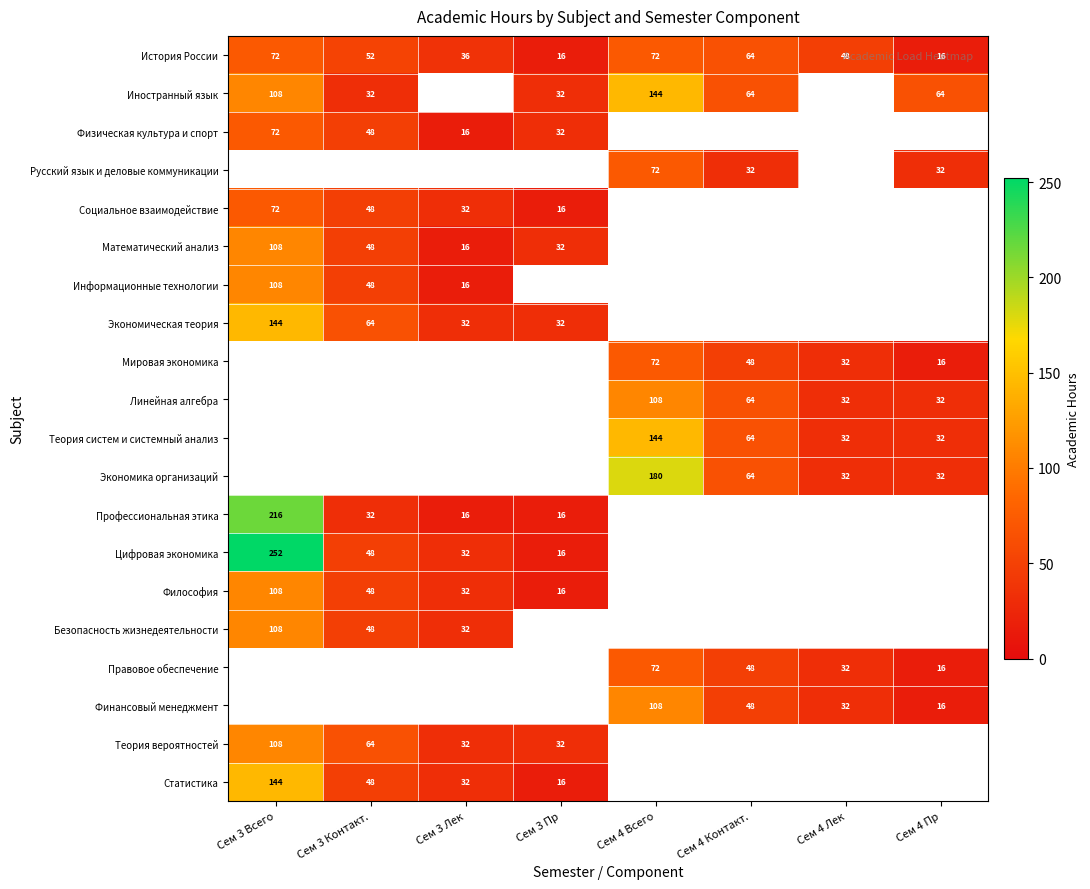

Is it true that История России equals 21 at Сем 4 Пр?

False